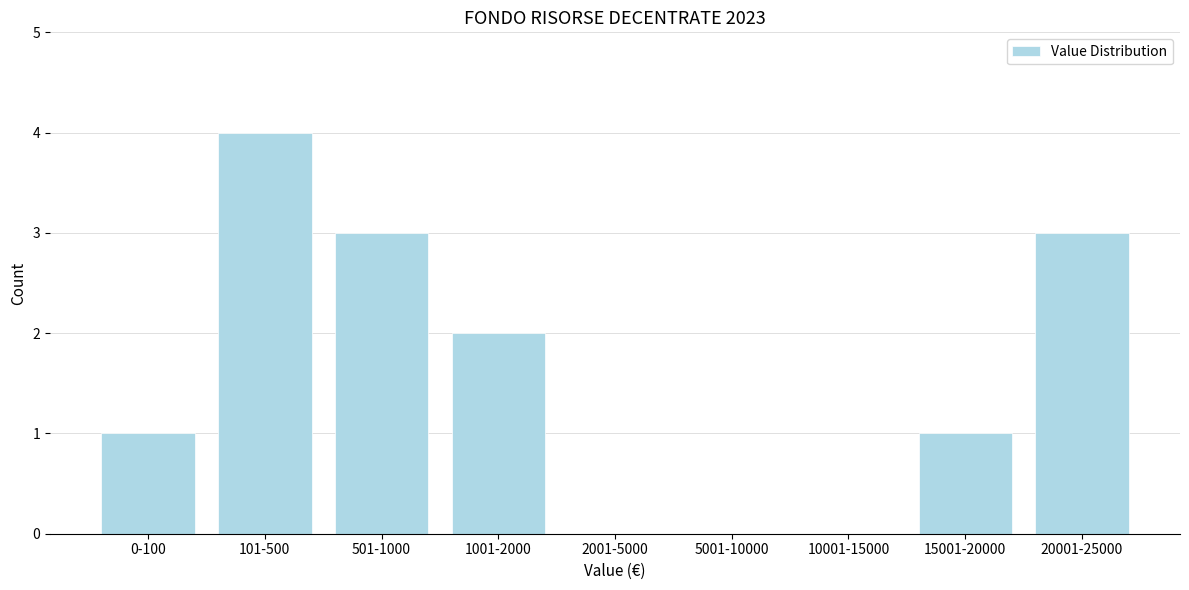

Reading left to right, transcribe all the data shown in this chart.

0-100=1	101-500=4	501-1000=3	1001-2000=2	2001-5000=0	5001-10000=0	10001-15000=0	15001-20000=1	20001-25000=3